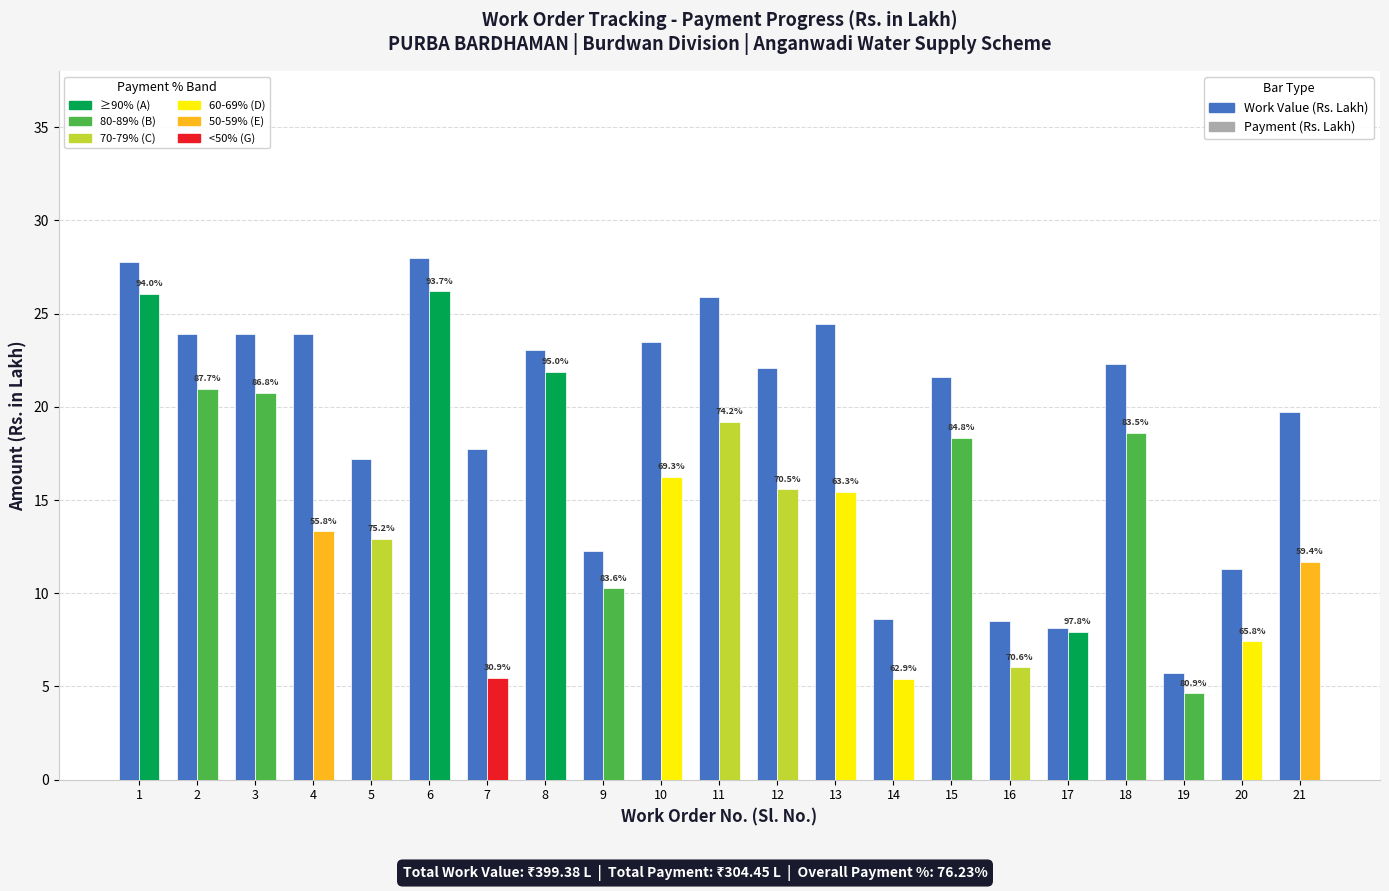

Are the bars horizontal?

No